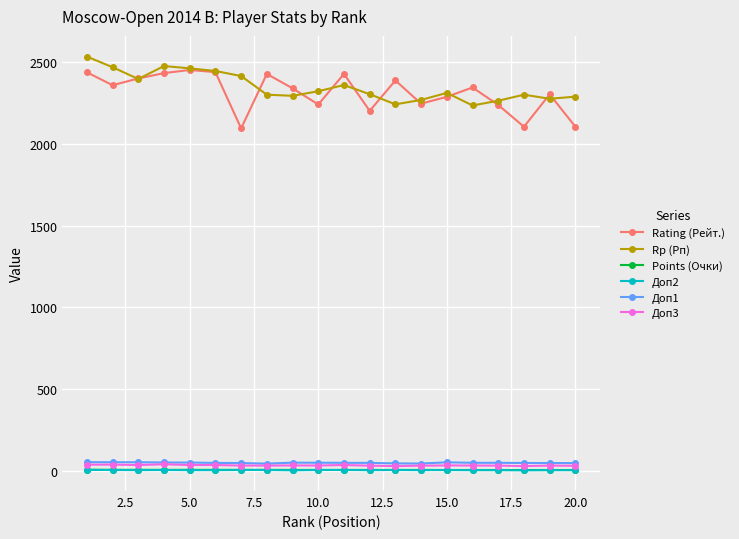

True or false: Rp (Рп) has more than 1 interior local peaks.

True